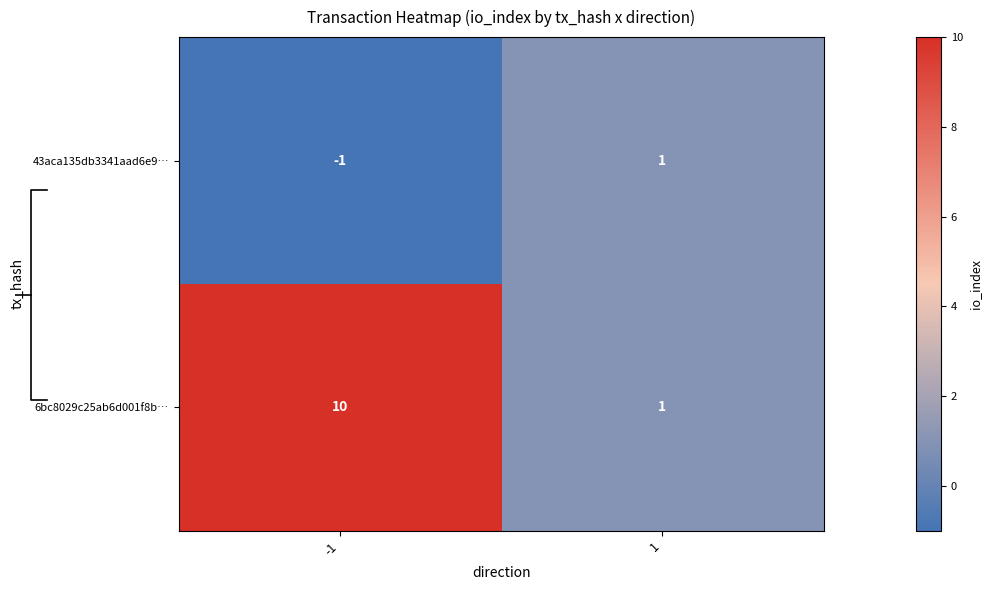

How many categories are shown in the chart?

2